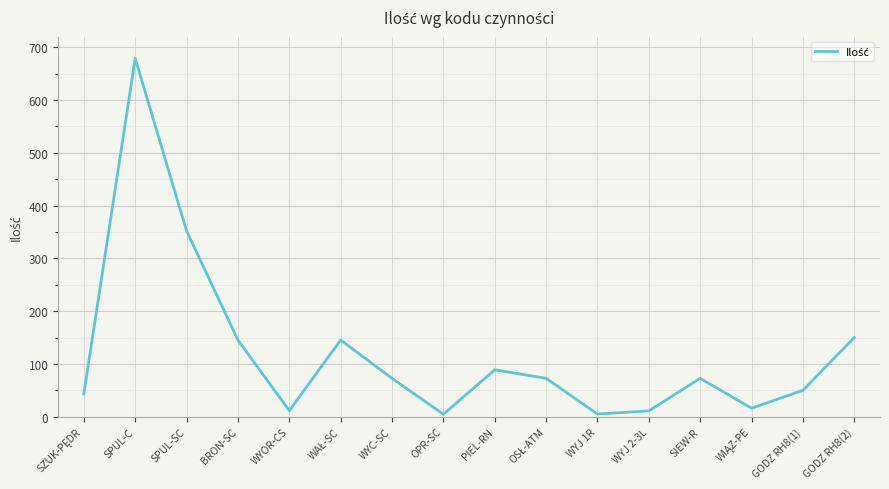

What is the maximum value shown in the chart?

679.0